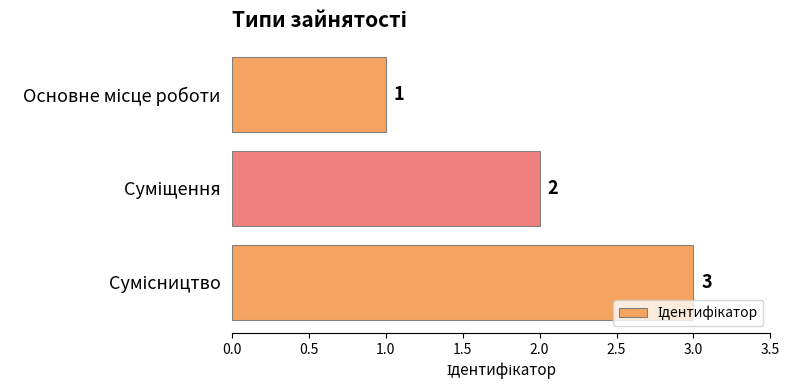

Count the number of data series in this chart.

1